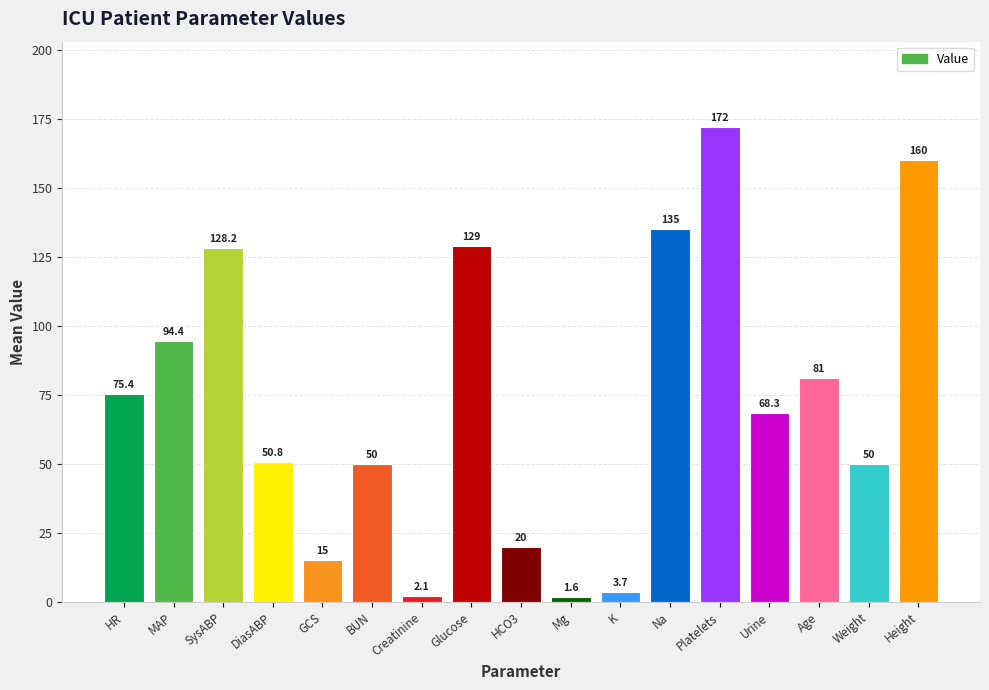

How many bars are there in total?

17